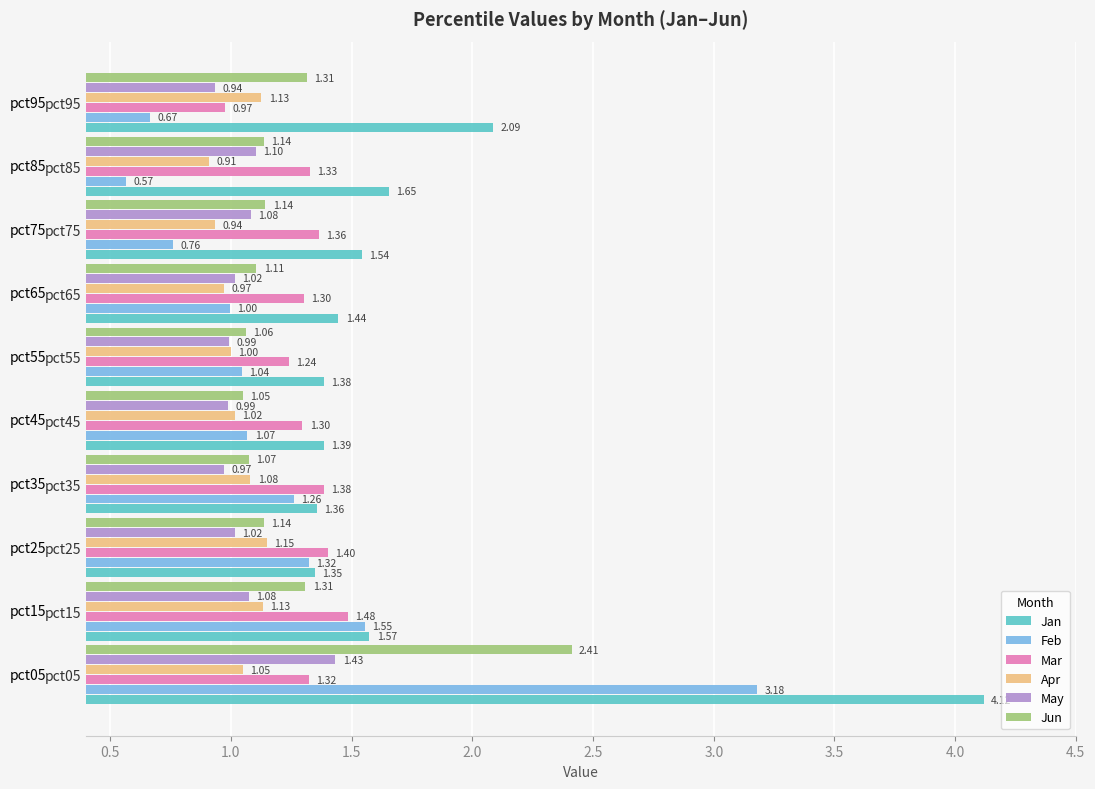

What is the spread (max minus min) of values at pct95?

1.4